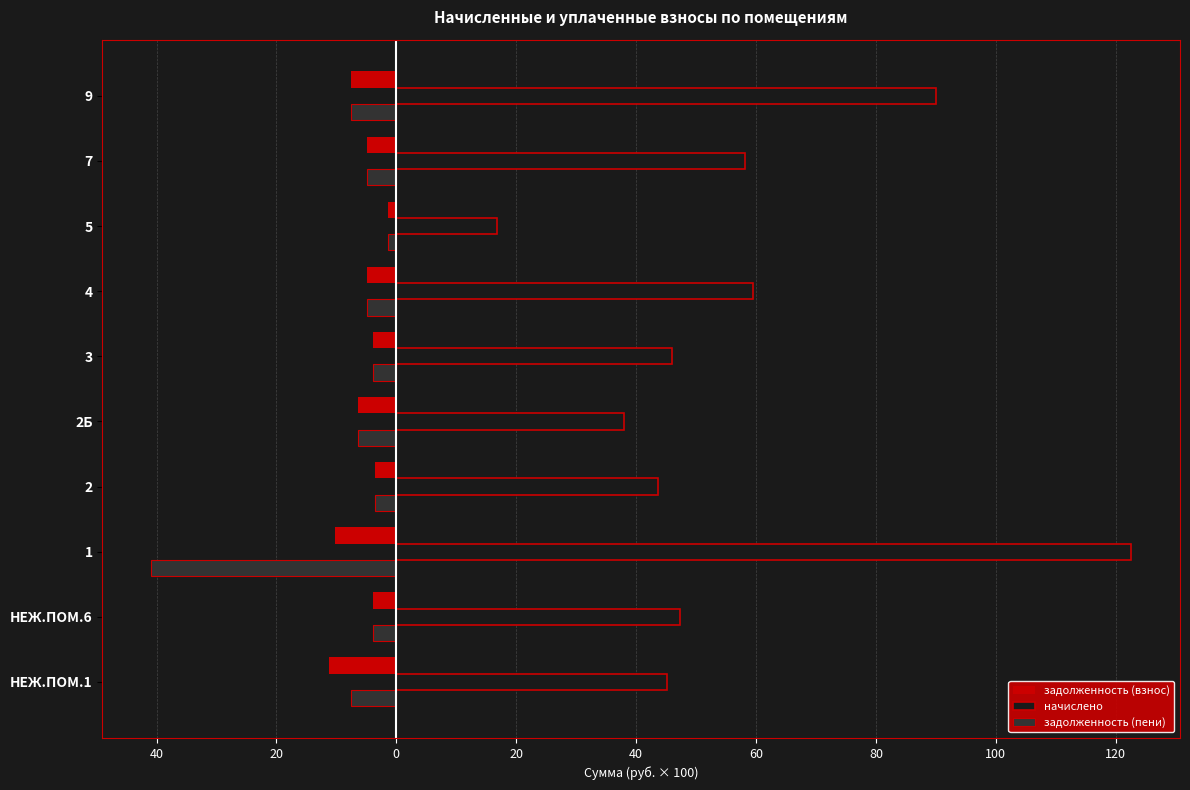

What are all the series names shown in the legend?

задолженность (взнос), начислено, задолженность (пени)